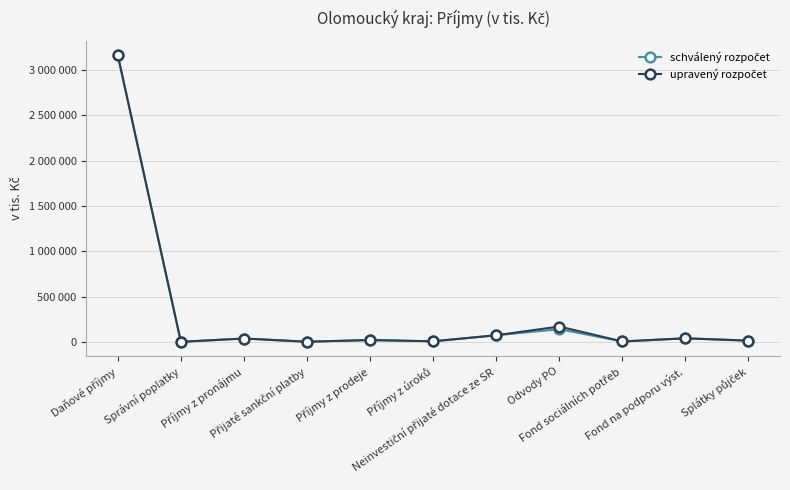

Is this an area chart (filled region under the line)?

No